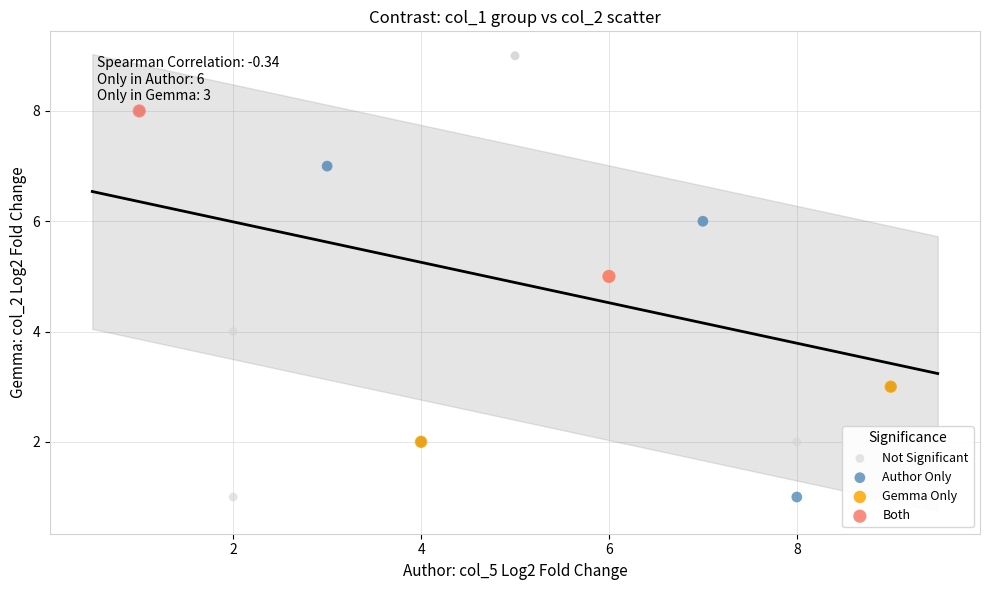

What are all the series names shown in the legend?

Not Significant, Author Only, Gemma Only, Both